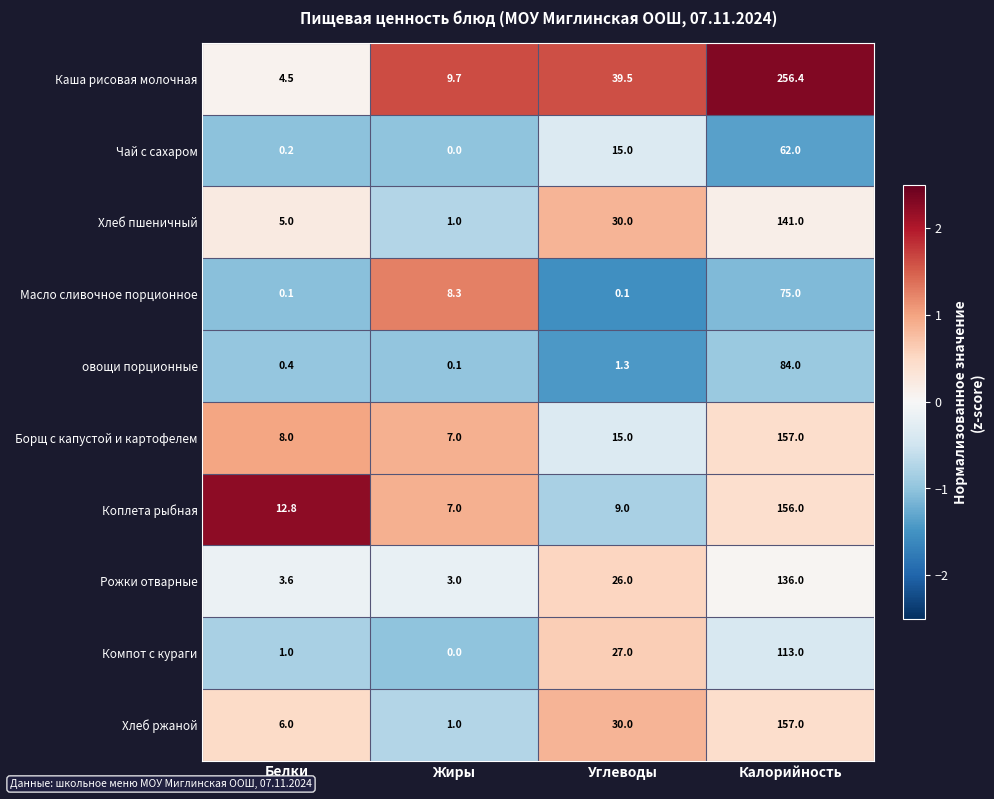

Which category has the highest value across all series?

Калорийность